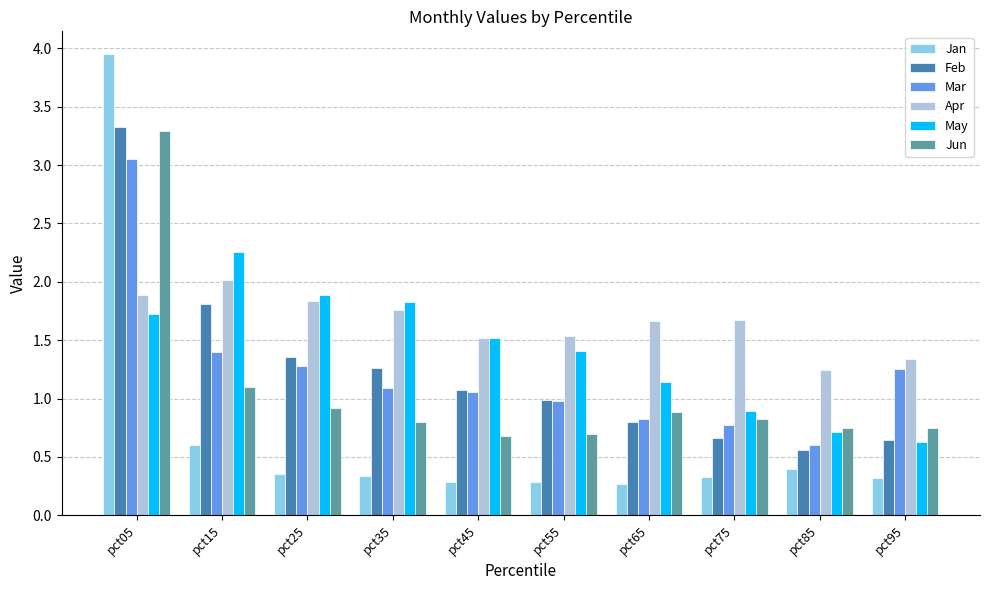

What is the value of the Apr bar at the 5th from the left?

1.5